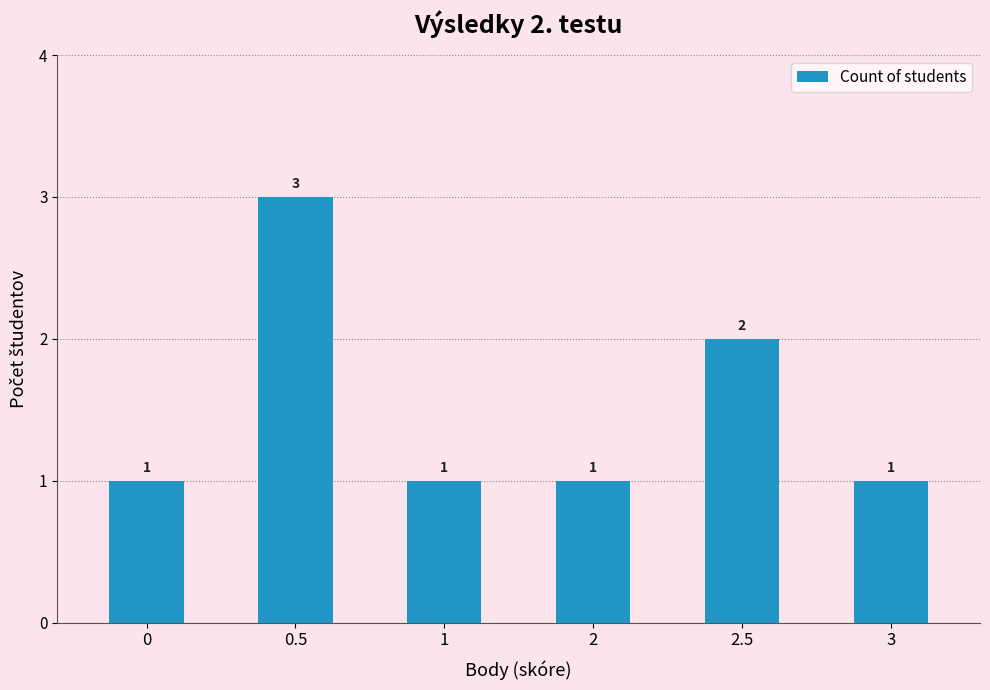

Is it true that the value at 2.5 is 3?

False